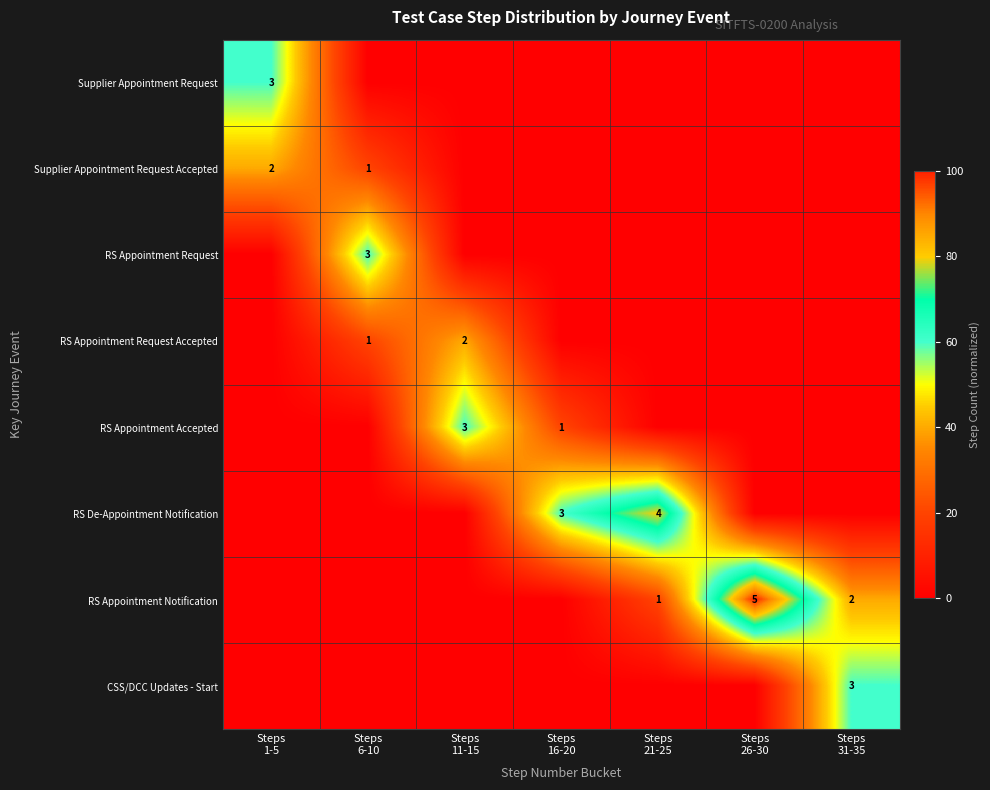

Between Steps 21-25 and Steps 31-35, which series saw the biggest shift?

RS De-Appointment Notification